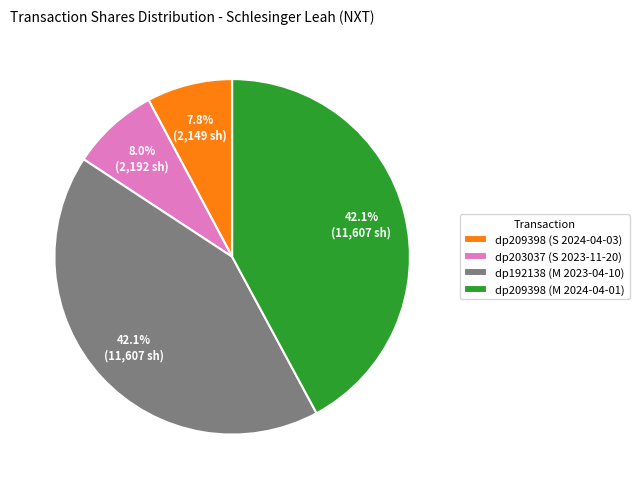

Between dp203037 (S 2023-11-20) and dp209398 (M 2024-04-01), which is larger?

dp209398 (M 2024-04-01)